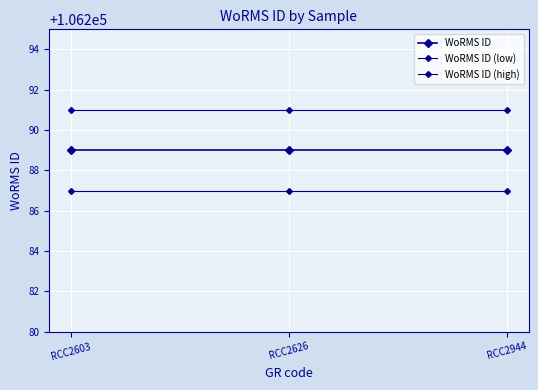

List the series in order of their peak value, lowest first.

WoRMS ID (low), WoRMS ID, WoRMS ID (high)